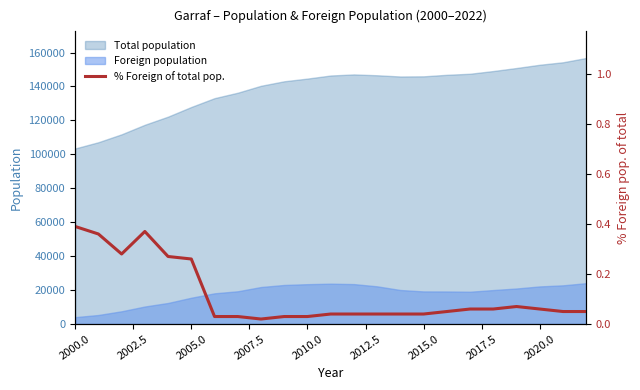

What is the highest value of the Total population series?

156794